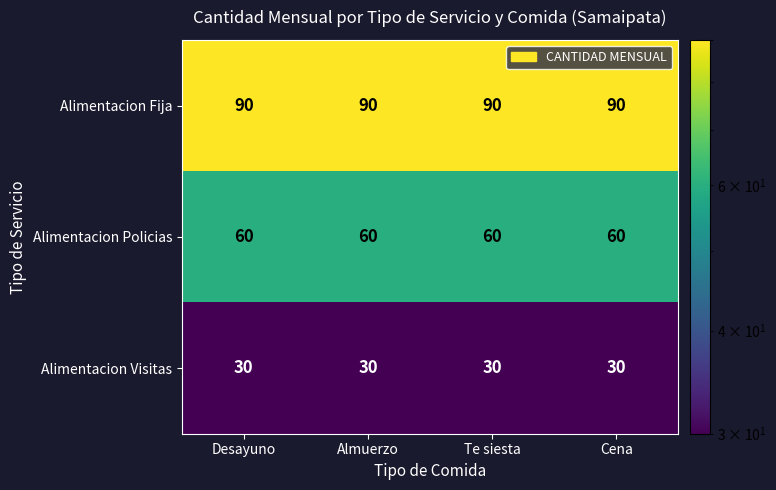

What is the total value across all series at Almuerzo?

180